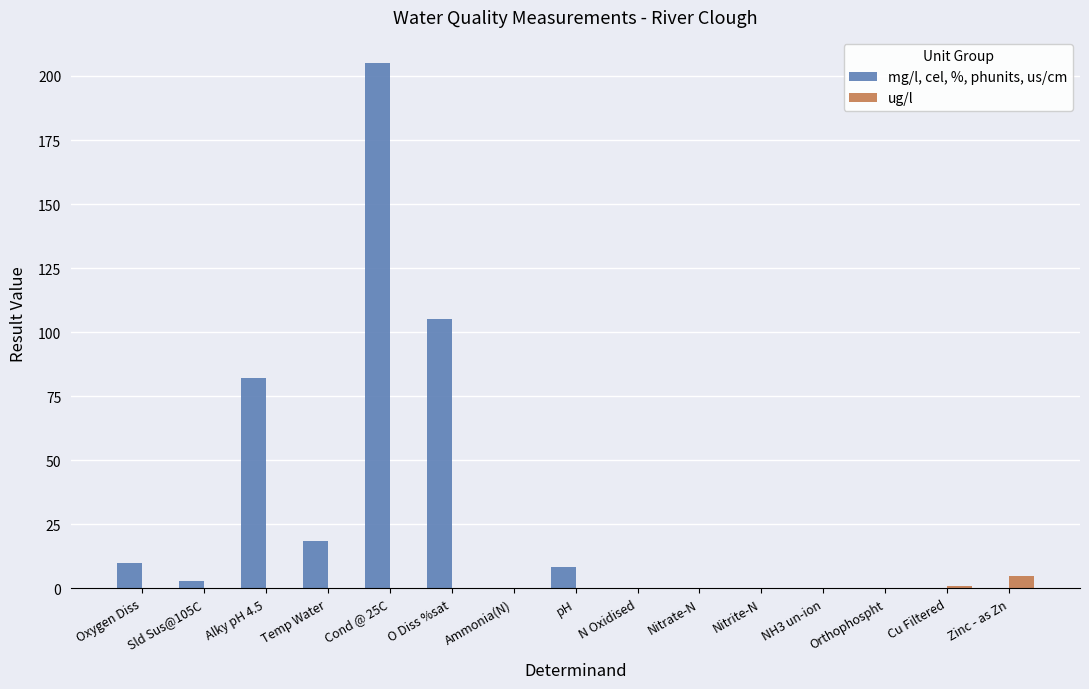

At which label does mg/l, cel, %, phunits, us/cm reach its peak?

Cond @ 25C